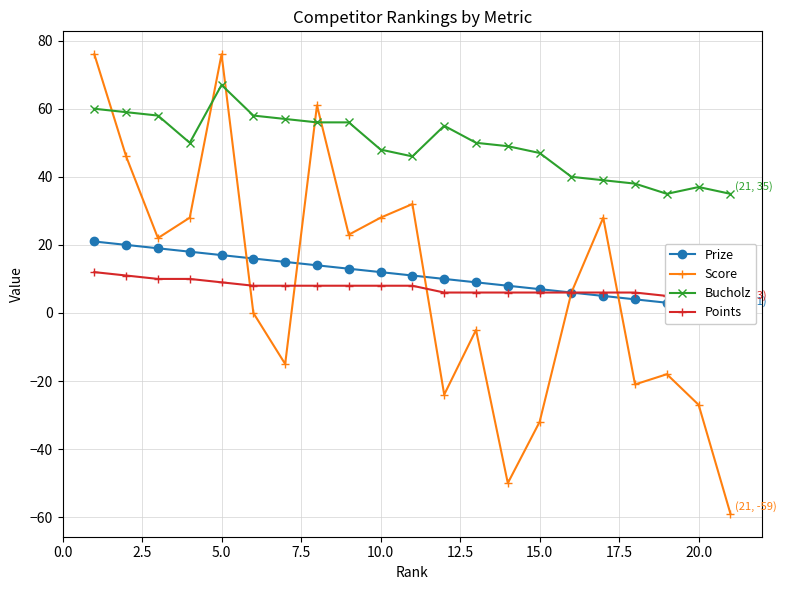

True or false: Points and Prize intersect in this chart.

False